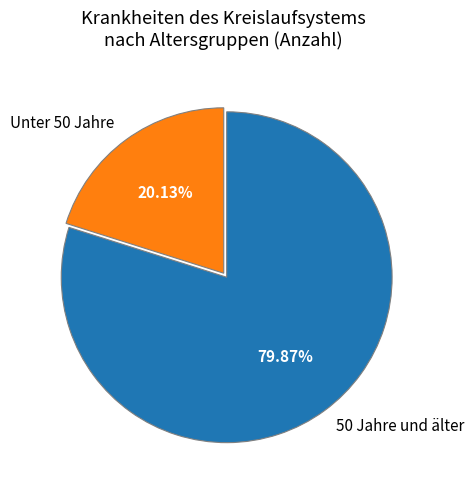

Which has a higher value, 50 Jahre und älter or Unter 50 Jahre?

50 Jahre und älter